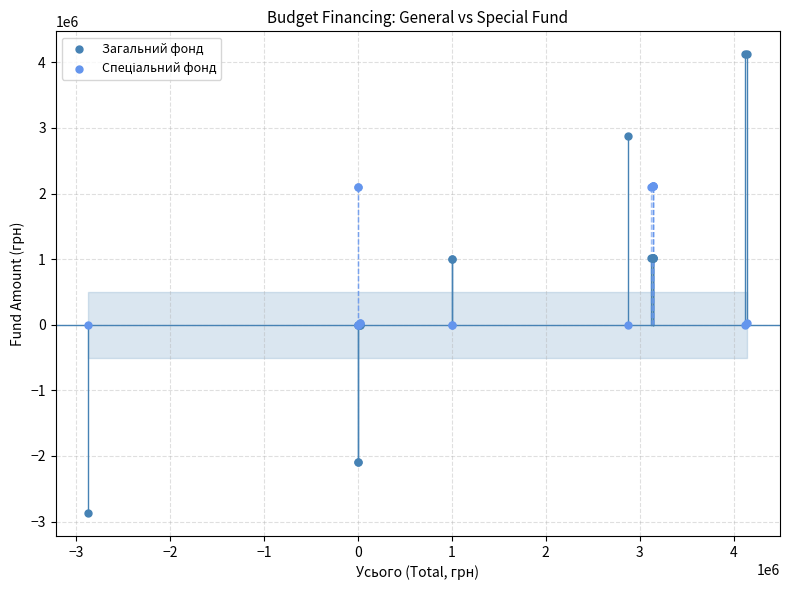

Which series contains the highest Y value?

Загальний фонд